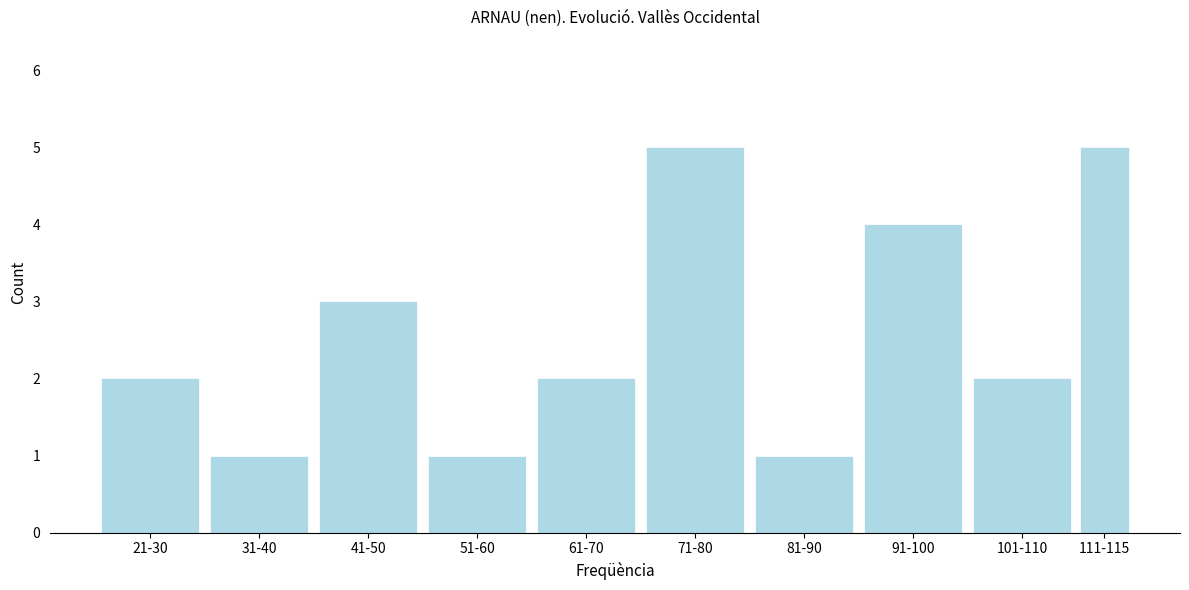

Reading left to right, list all the values displayed in this chart.

21-30=2	31-40=1	41-50=3	51-60=1	61-70=2	71-80=5	81-90=1	91-100=4	101-110=2	111-115=5